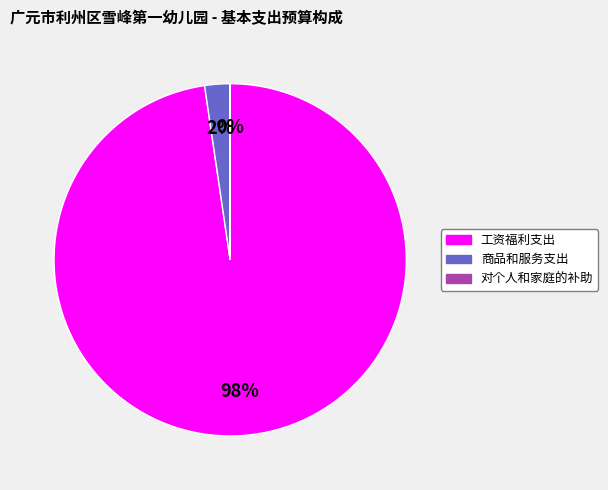

The 工资福利支出 slice represents 98% of the pie. True or false?

True